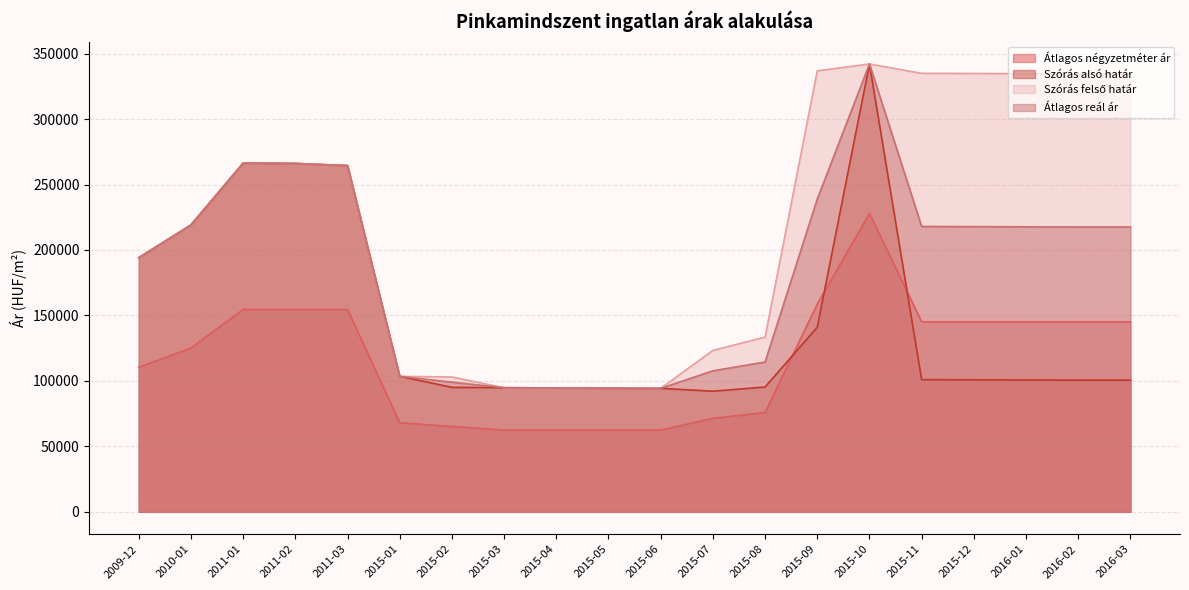

What is the total value across all series at 2015-07?

394526